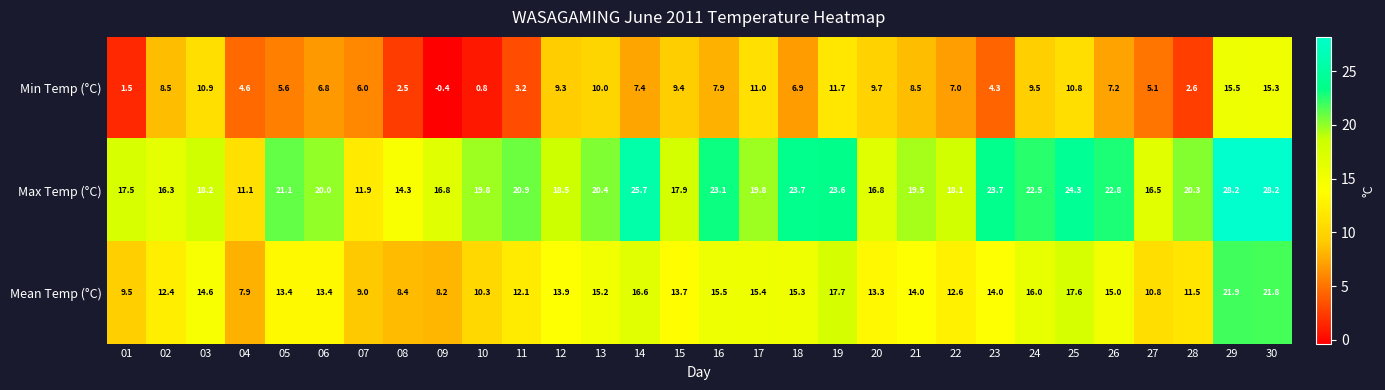

At which label does Mean Temp (°C) reach its minimum?

04